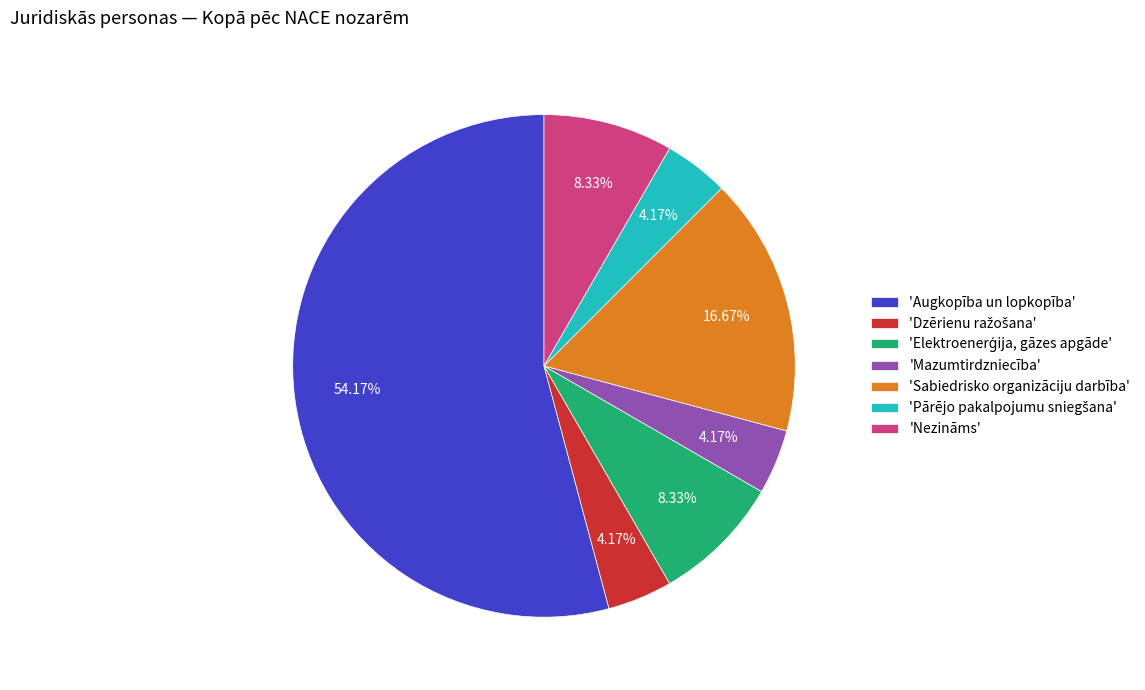

Which has a higher value, 'Nezināms' or 'Sabiedrisko organizāciju darbība'?

'Sabiedrisko organizāciju darbība'